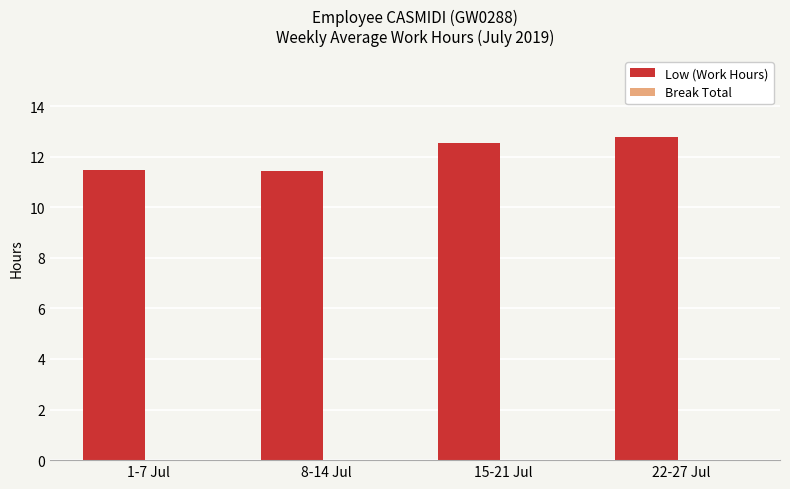

What is the value of the 4th bar from the left?

12.8